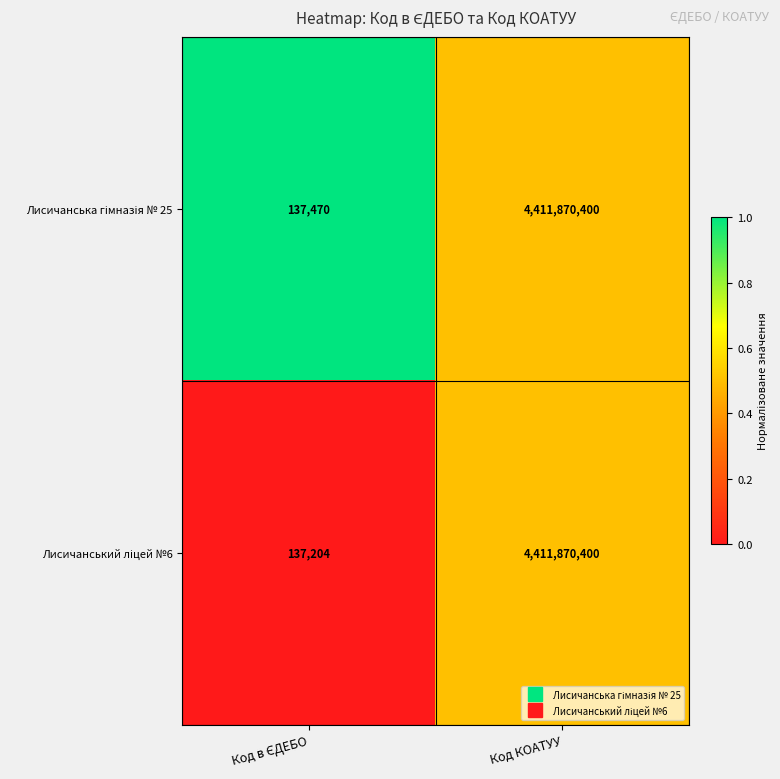

At which category is the sum across all series the highest?

Код КОАТУУ